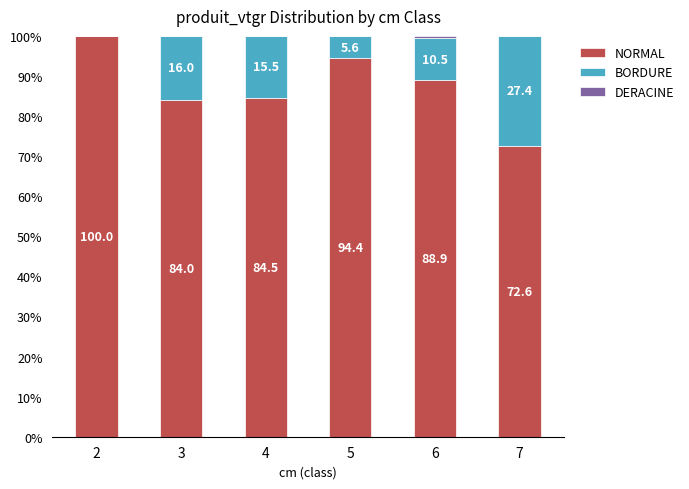

At which label is NORMAL closest to 86?

4